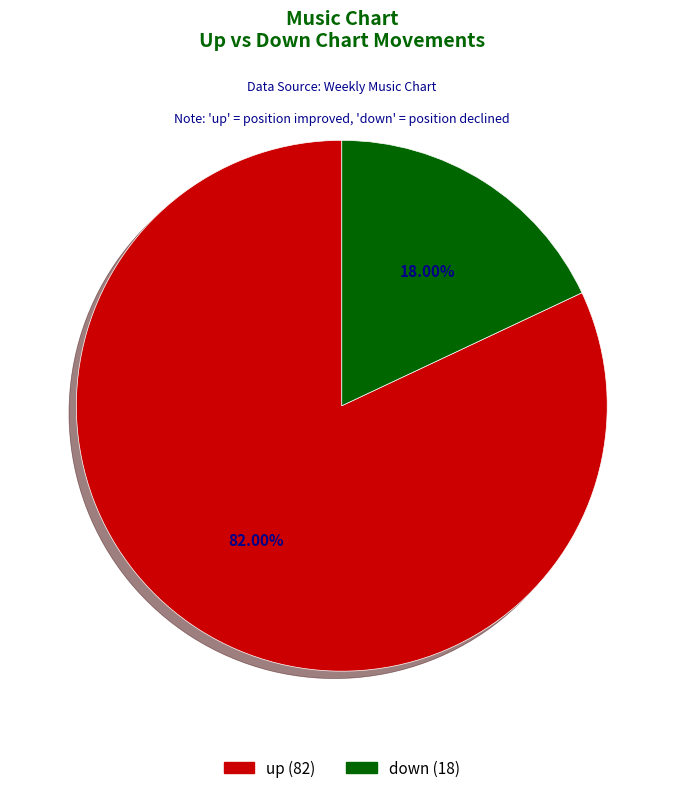

What percentage is the down slice, to the nearest percent?

18%